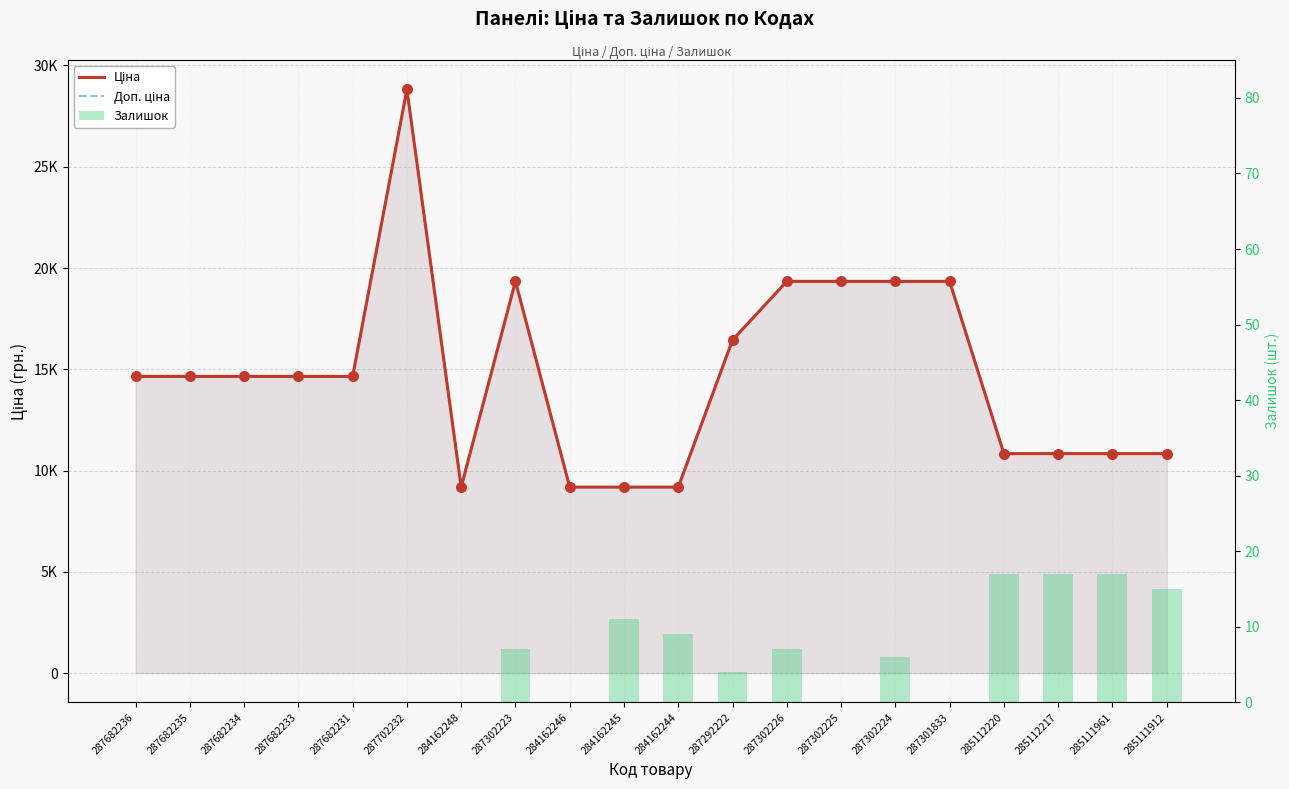

Which series has the largest total across all categories?

Ціна